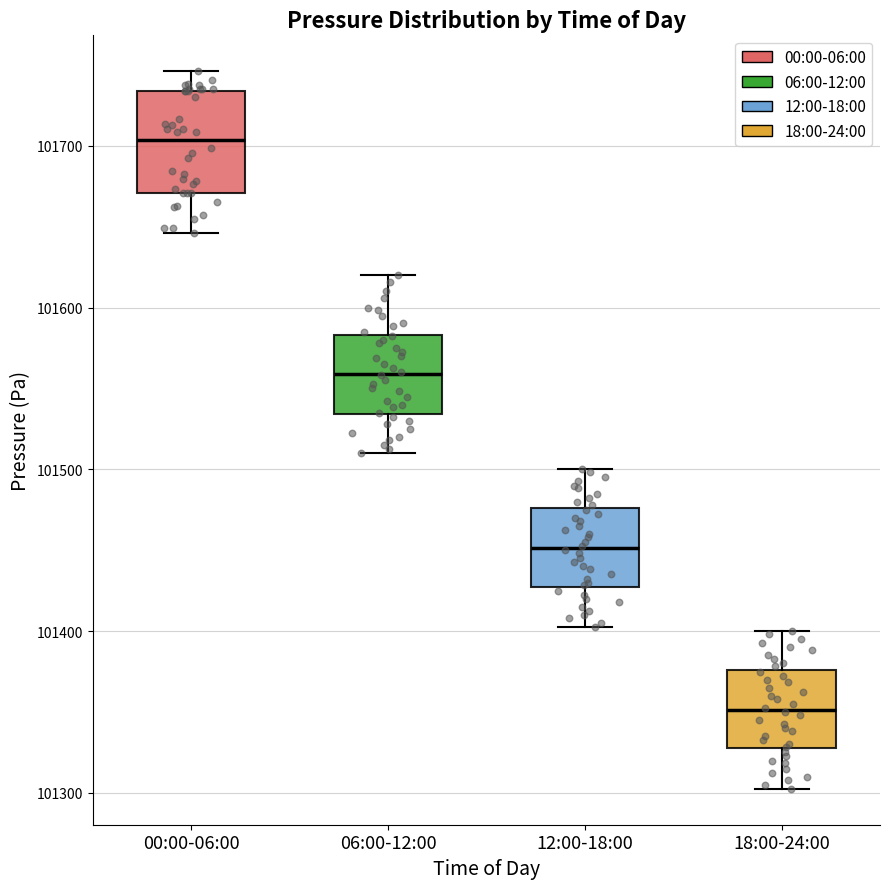

Comparing the boxes themselves (not the whiskers), which one is the tallest?

00:00-06:00